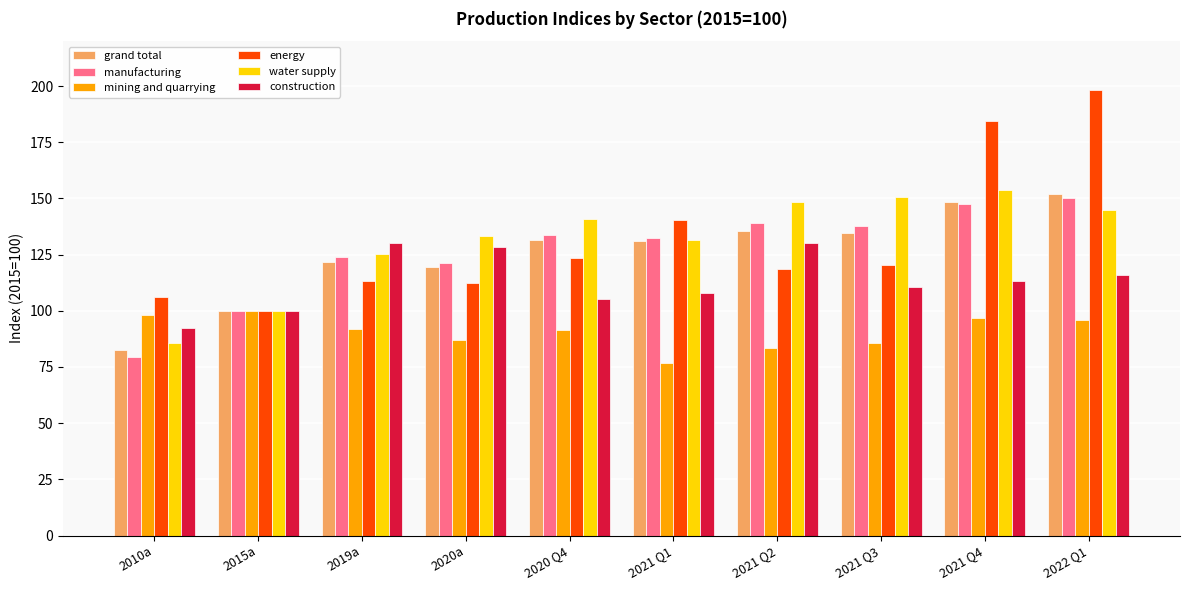

What is the value of the grand total bar at the 8th from the left?

134.5